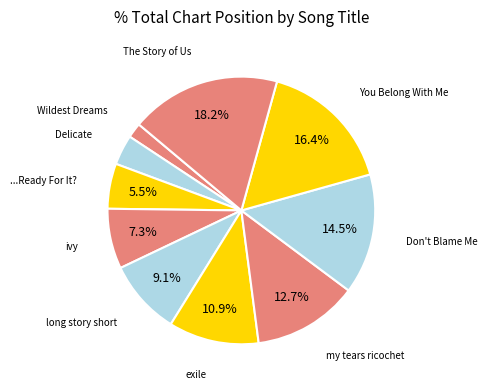

Which category has the biggest portion of the pie?

The Story of Us